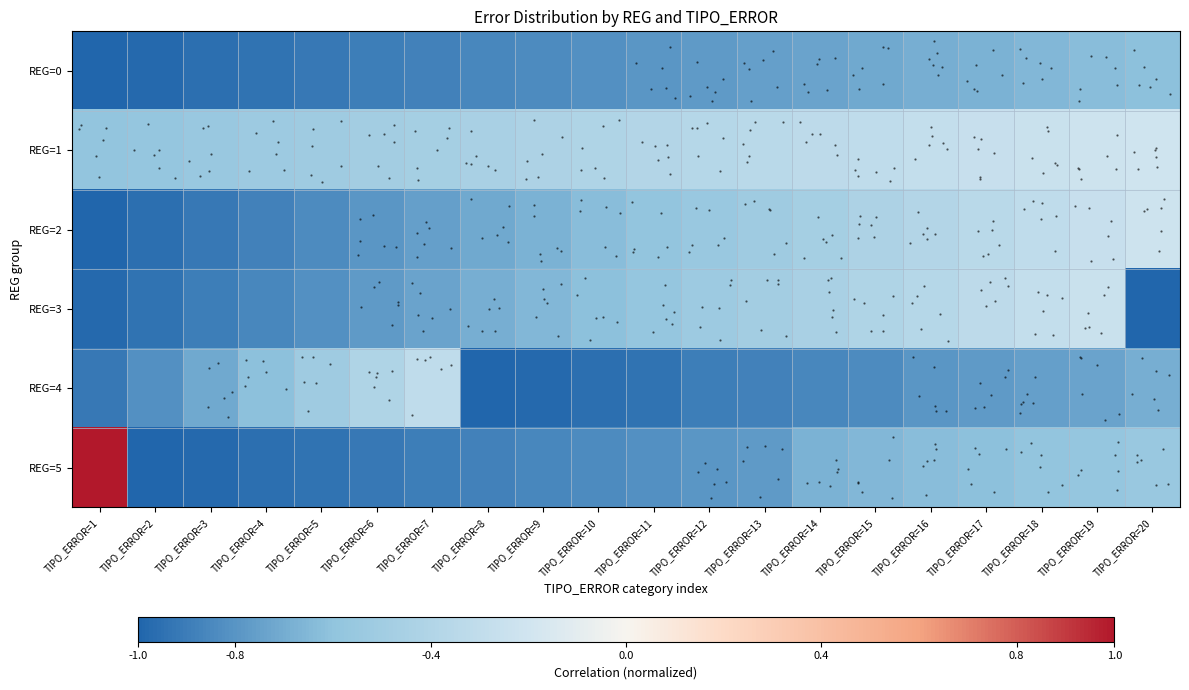

What is the highest value of the REG=3 series?

-0.2